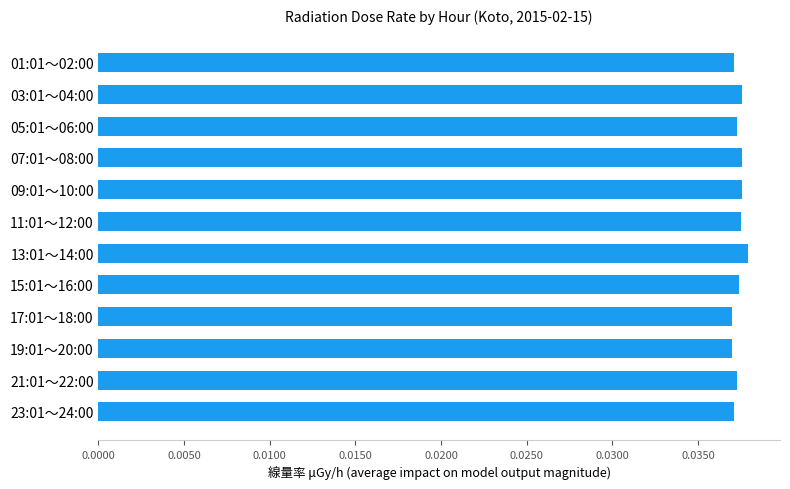

True or false: the data shows 0.1 at 17:01～18:00.

False